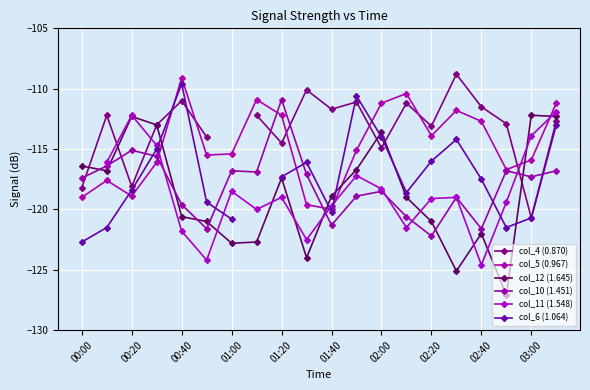

Is it true that col_10 (1.451) equals -161.3 at 00:40?

False